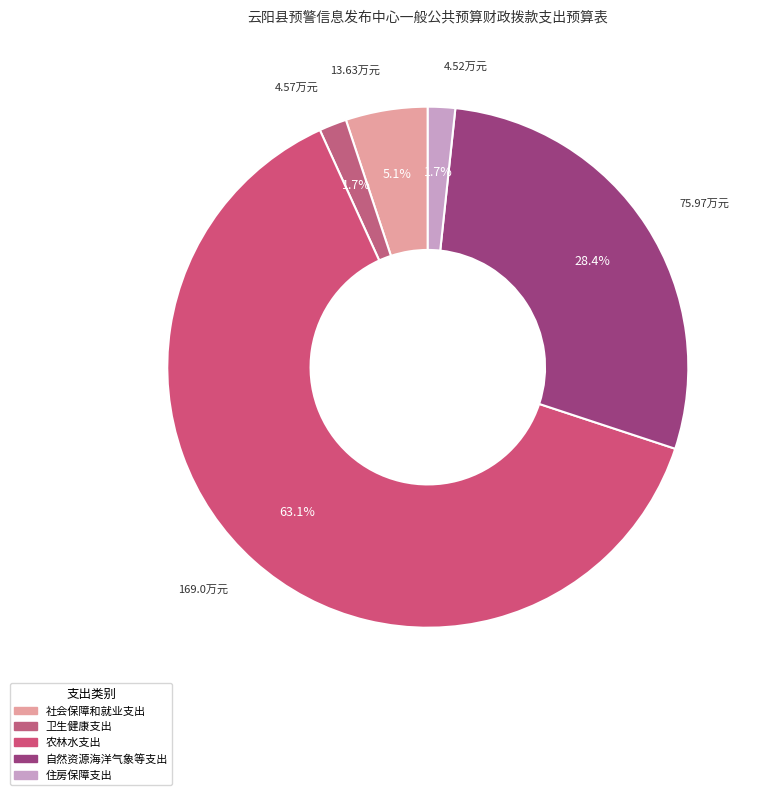

What is the largest slice in the pie chart?

农林水支出